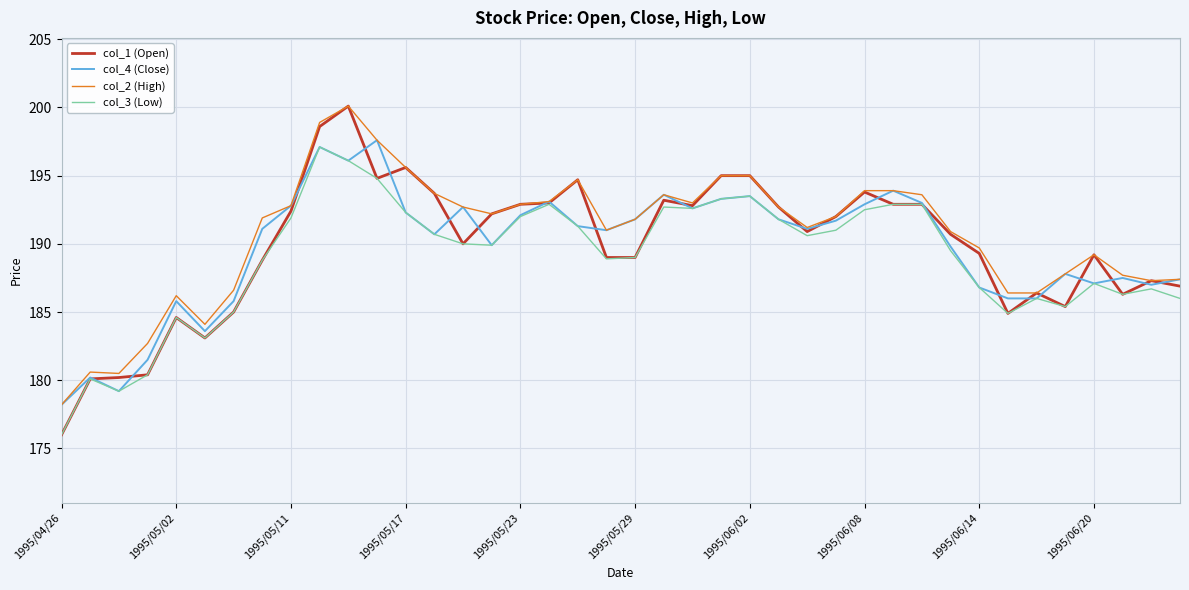

What is the maximum value for col_4 (Close)?

197.6